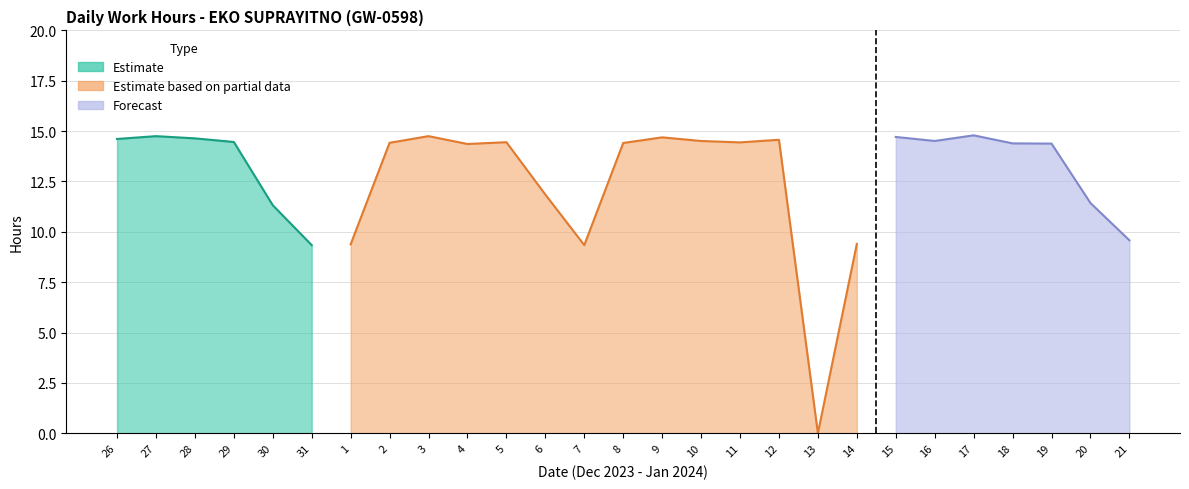

Does the chart display data point markers on the line(s)?

No